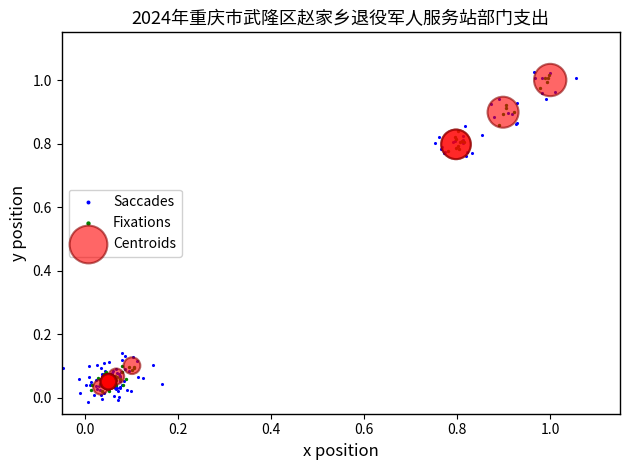

Which series has the largest Y range (max minus min)?

Saccades